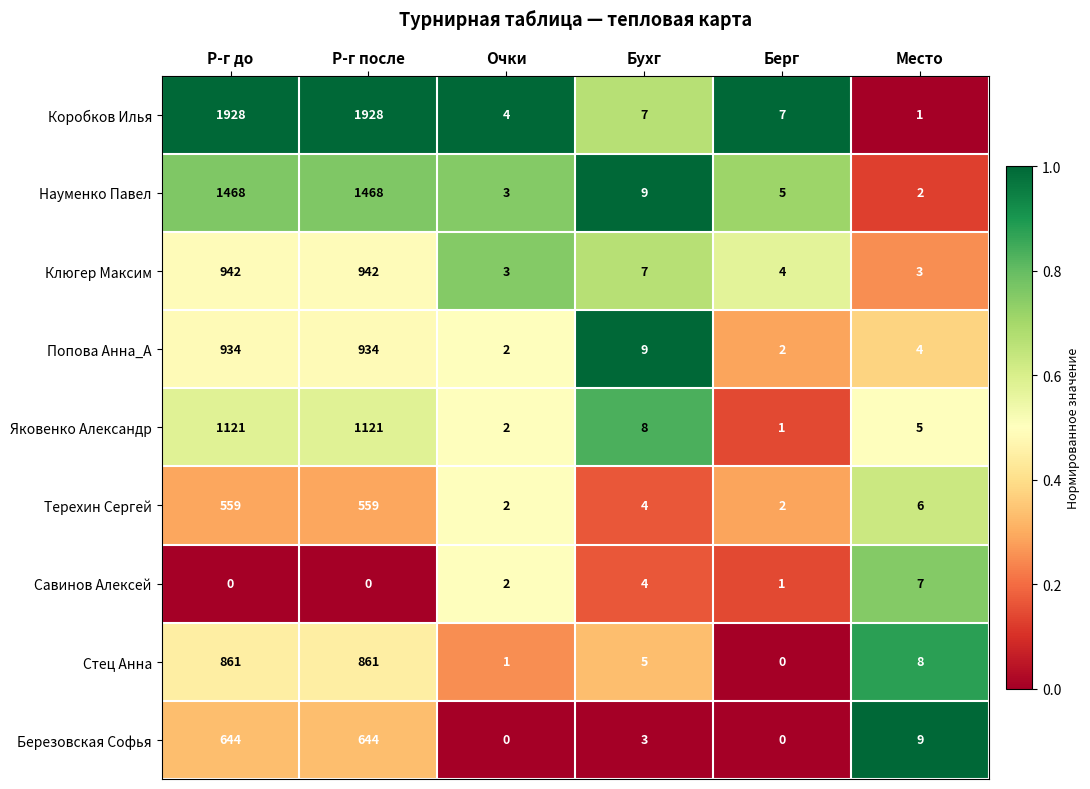

What is the difference between the second highest and minimum values in the Терехин Сергей series?

557